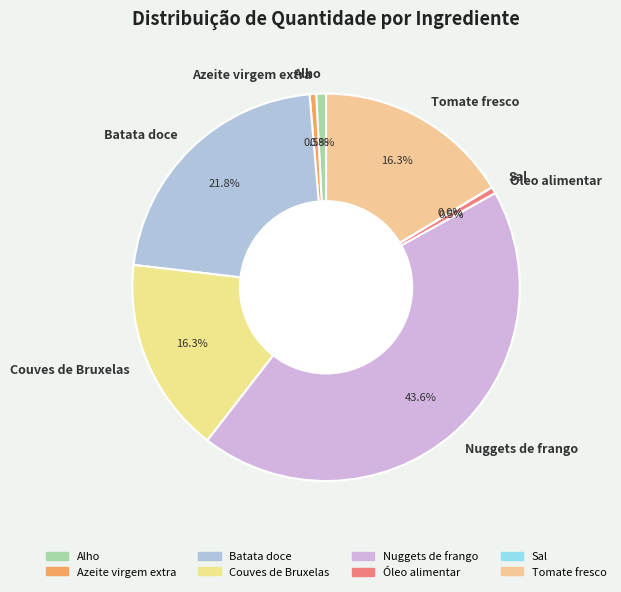

Which category has the biggest portion of the pie?

Nuggets de frango